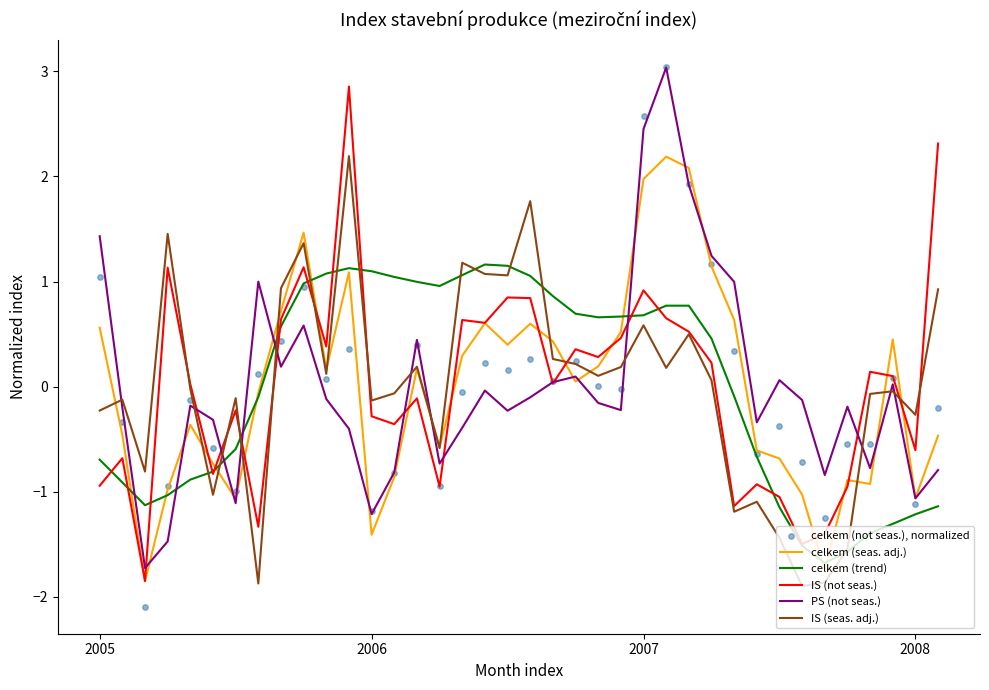

At how many categories does at least one series exceed 0?

29